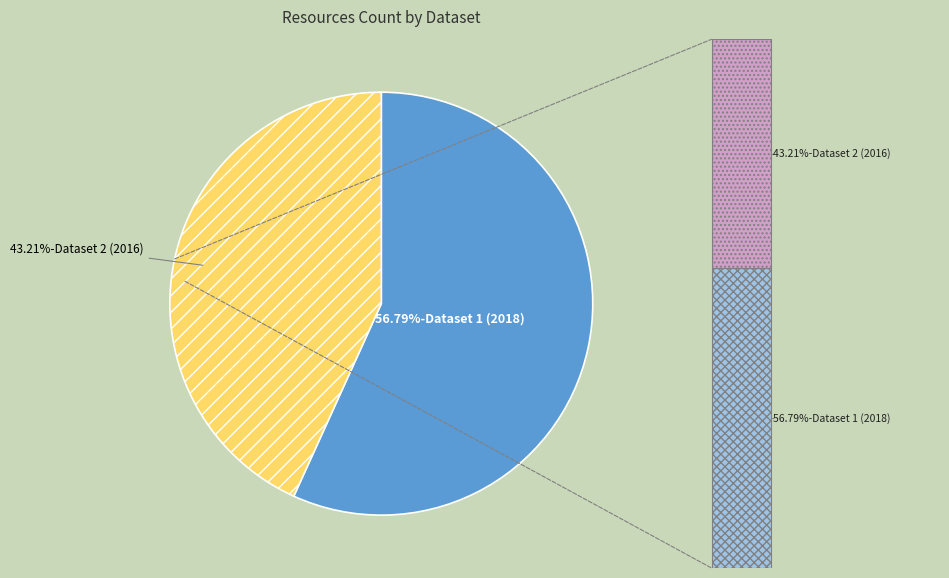

What percentage is the 57a06db288d24e1980cde469 slice, to the nearest percent?

43%